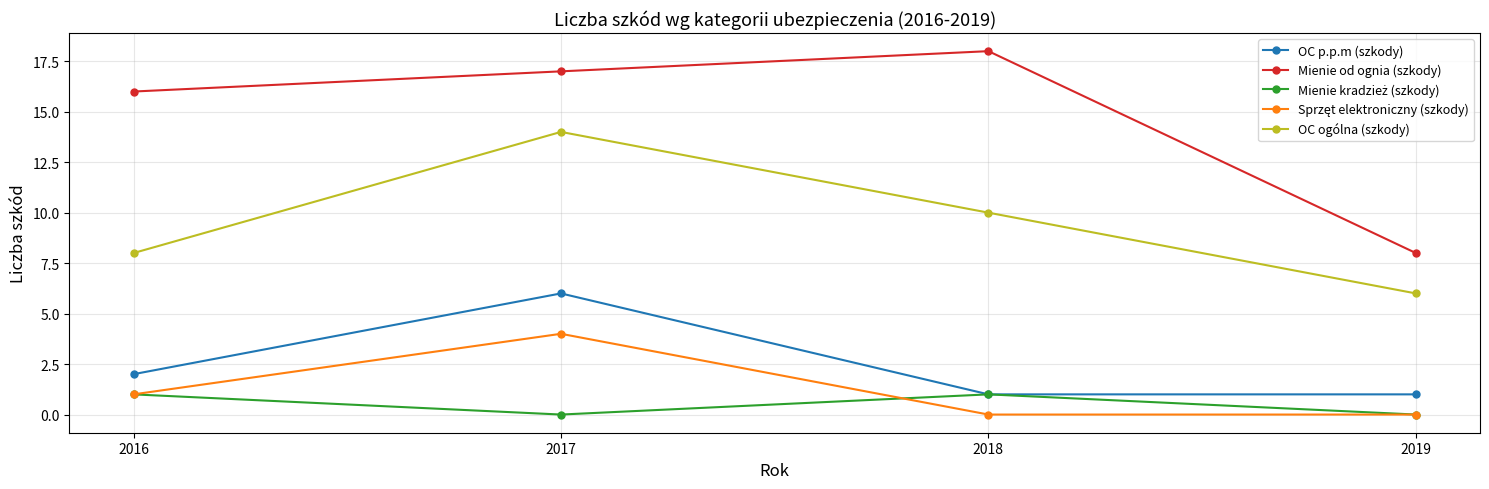

Count the OC p.p.m (szkody) values in the range 1 to 6.

4